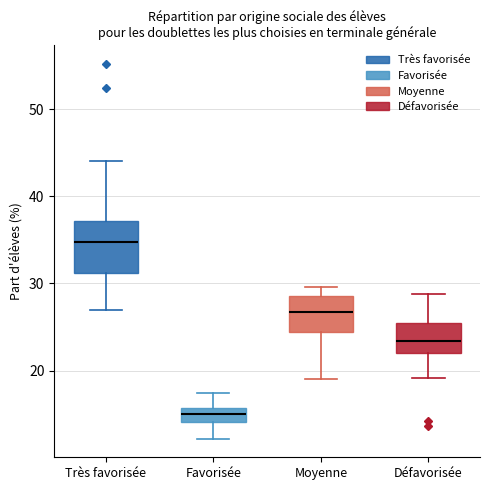

Which box is the tallest, from its lower edge to its upper edge?

Très favorisée